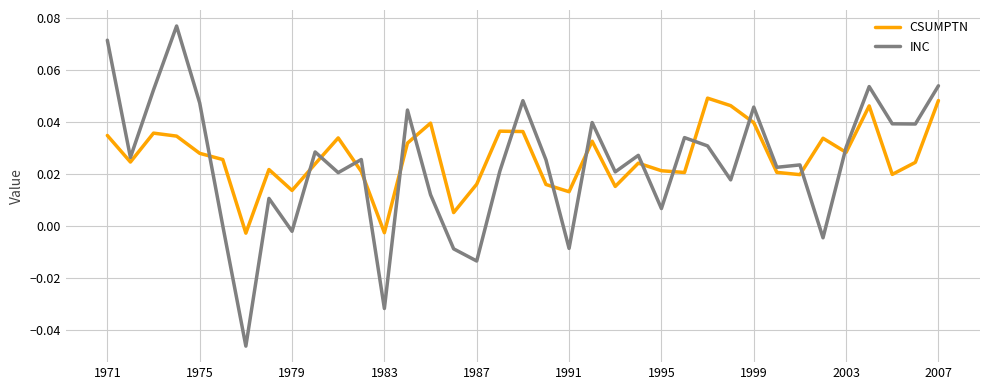

After their last crossing, which series has the higher values: INC or CSUMPTN?

INC